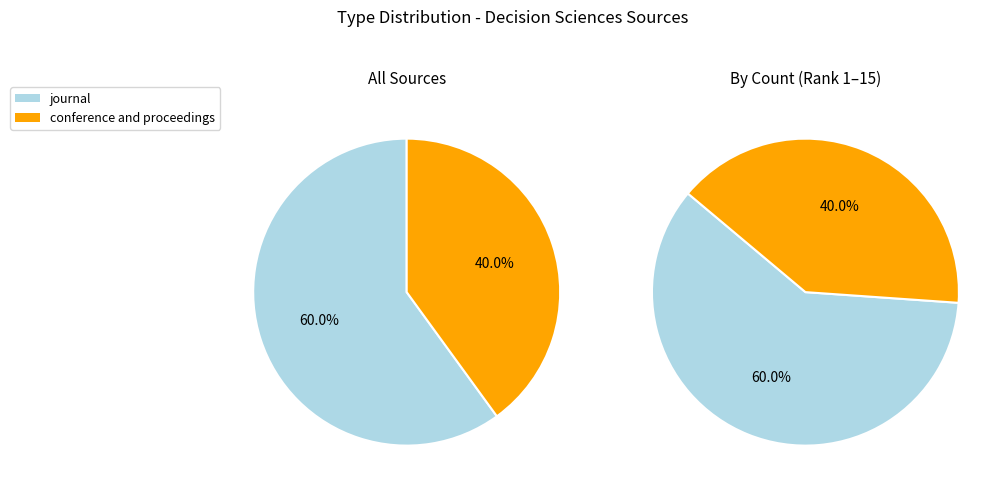

What is the ratio of the value at conference and proceedings to the value at journal?

0.7